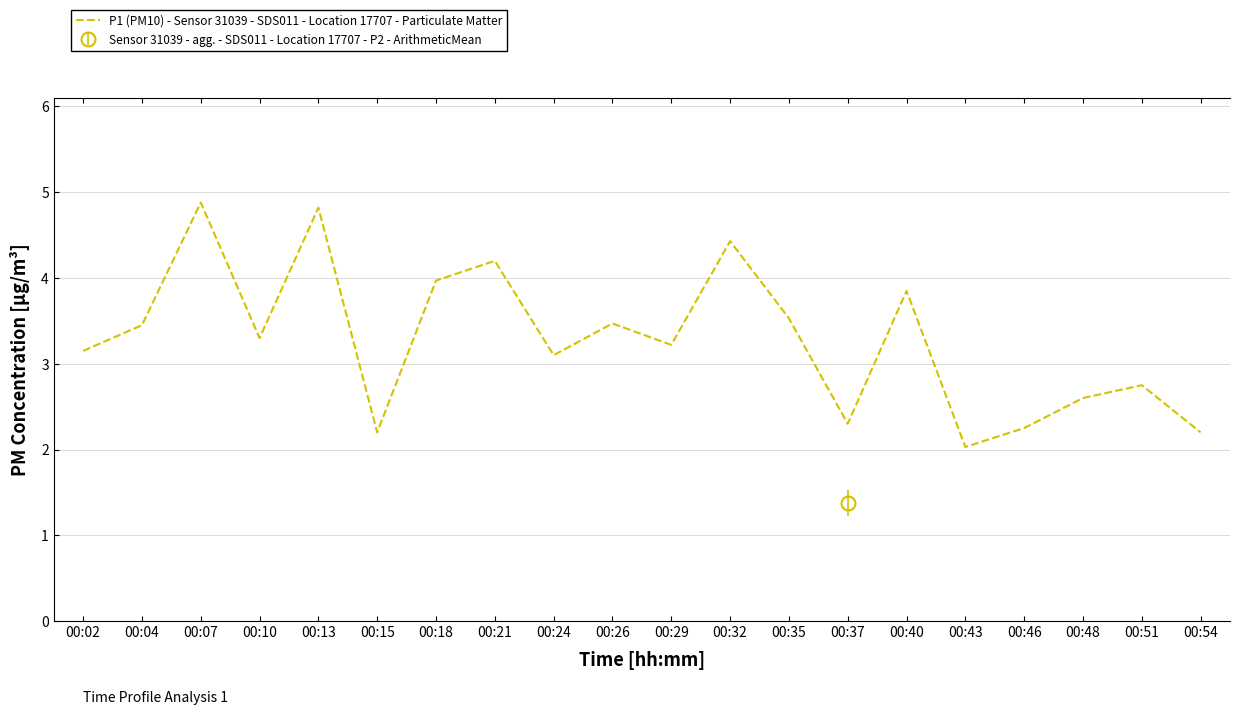

Rank the categories by value from highest to lowest.

00:07, 00:13, 00:32, 00:21, 00:18, 00:40, 00:35, 00:26, 00:04, 00:10, 00:29, 00:02, 00:24, 00:51, 00:48, 00:37, 00:46, 00:15, 00:54, 00:43